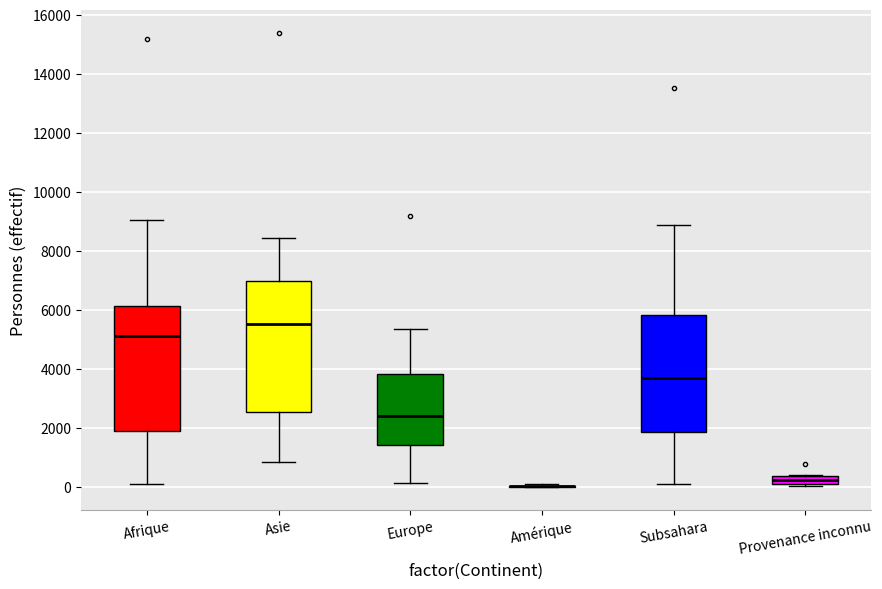

Where does the lower whisker of the box for Asie end on the y-axis? The values are not printed on the chart, so give them approximately, as read against the axis.

800